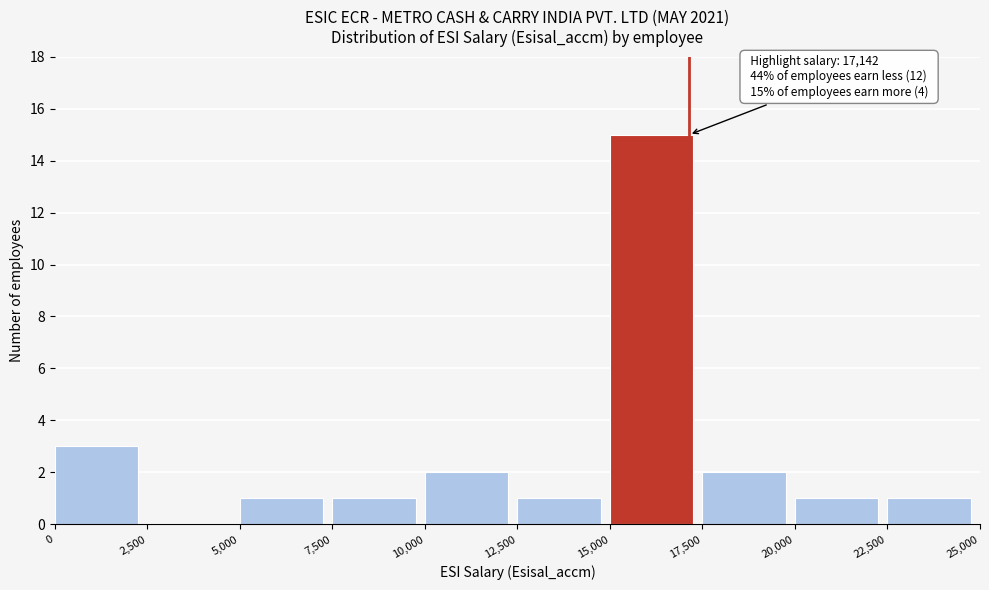

Which range on the x-axis has the tallest bar?

15,000 to 17,500